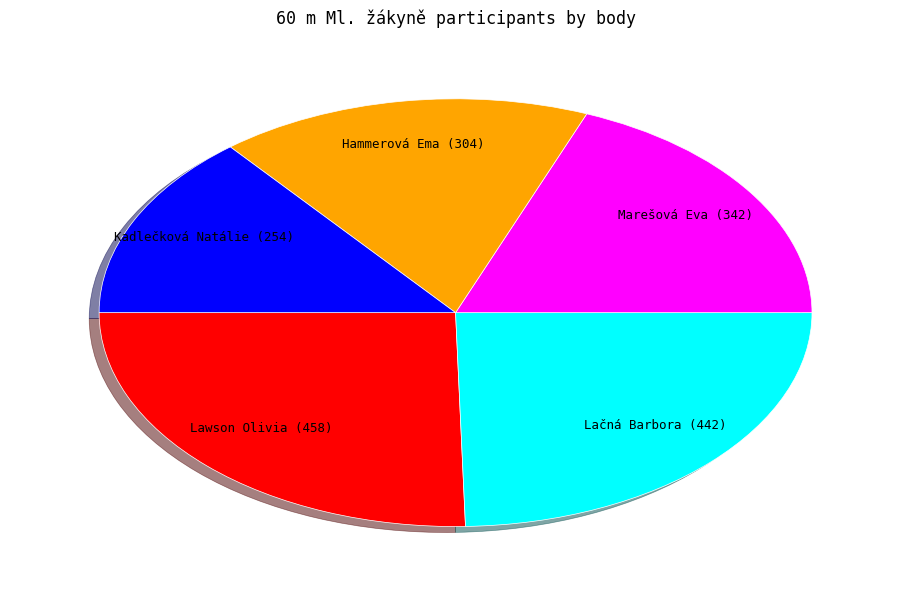

Do Lawson Olivia and Marešová Eva together represent more than half of the pie?

No